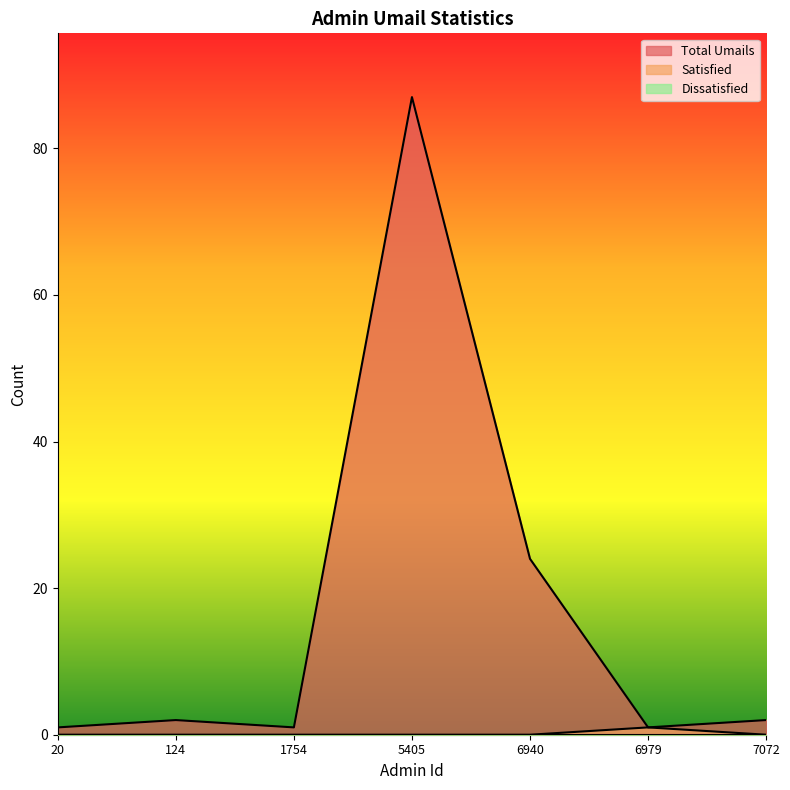

What is the sum of the Total Umails values at 6940 and 7072?

26